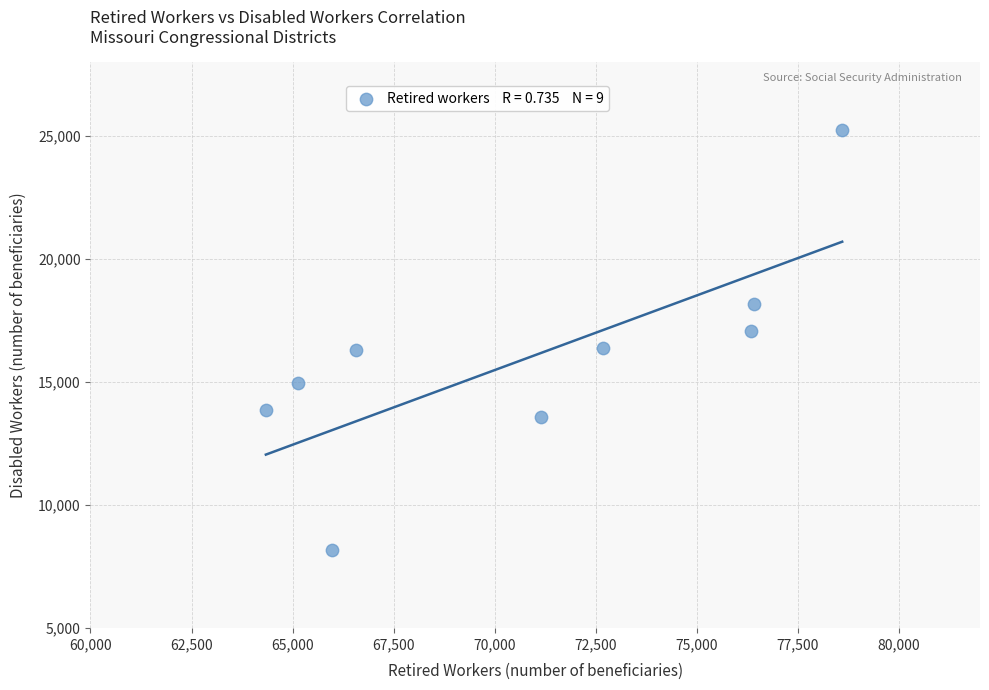

What is the range of Y values (max minus min)?

17053